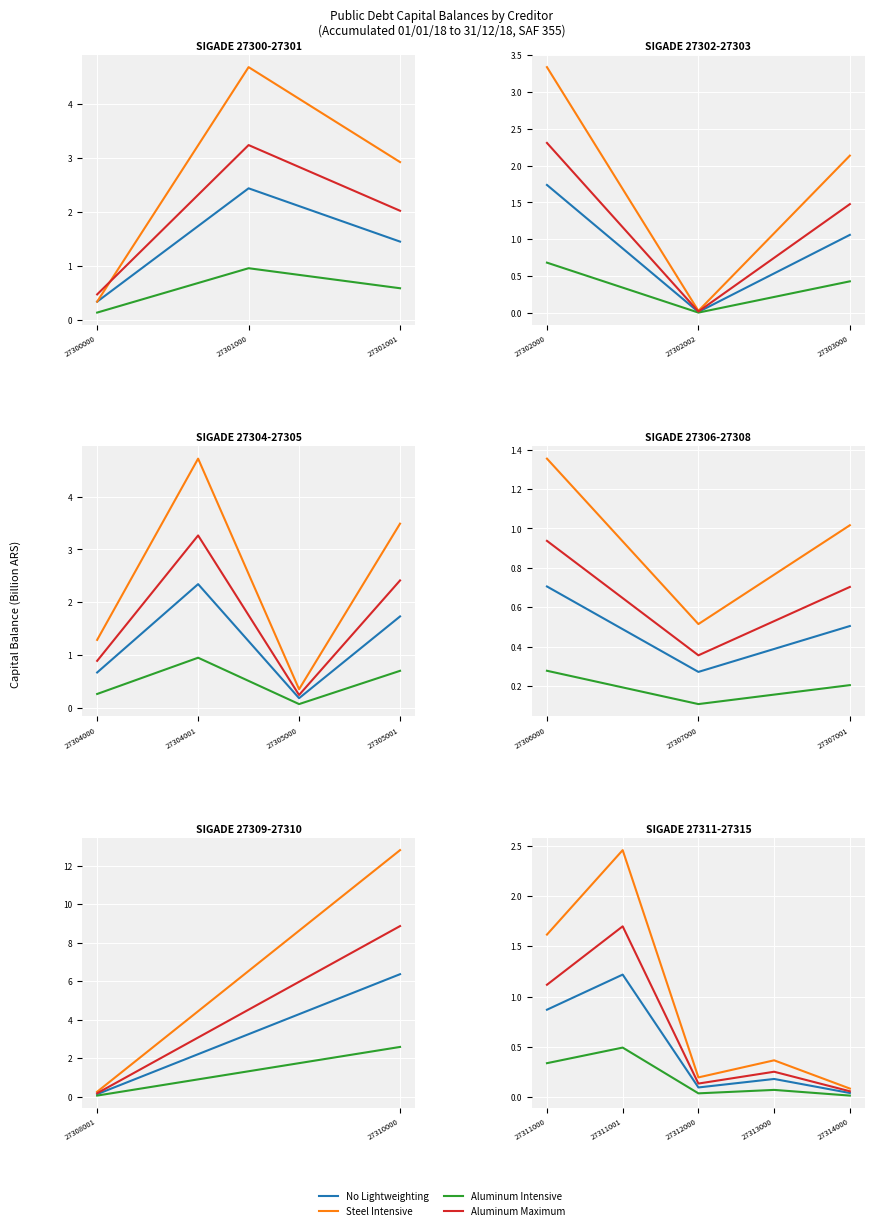

Between 27311000 and 27313000, which series saw the biggest shift?

Steel Intensive